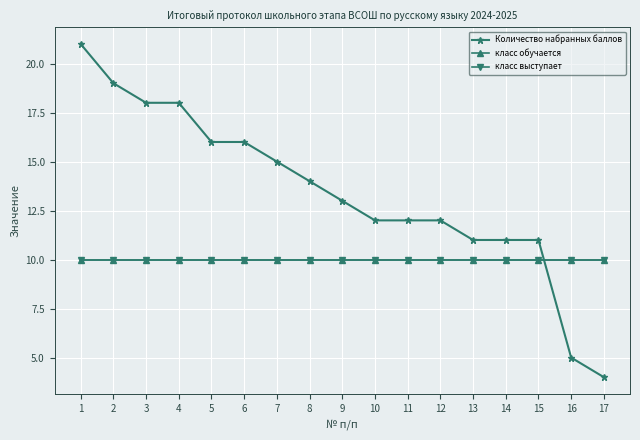

The value of класс обучается at 12 is 10. True or false?

True